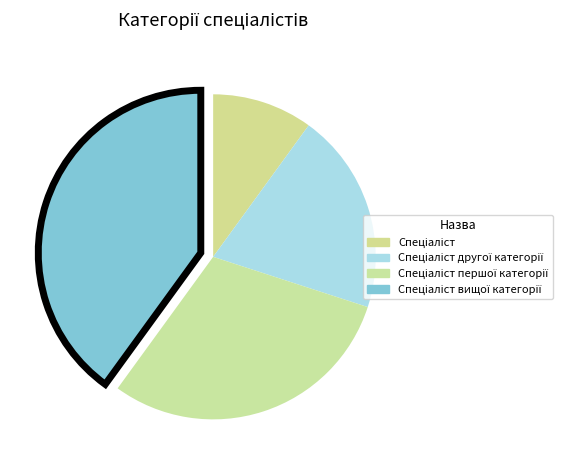

How many segments does this pie chart have?

4